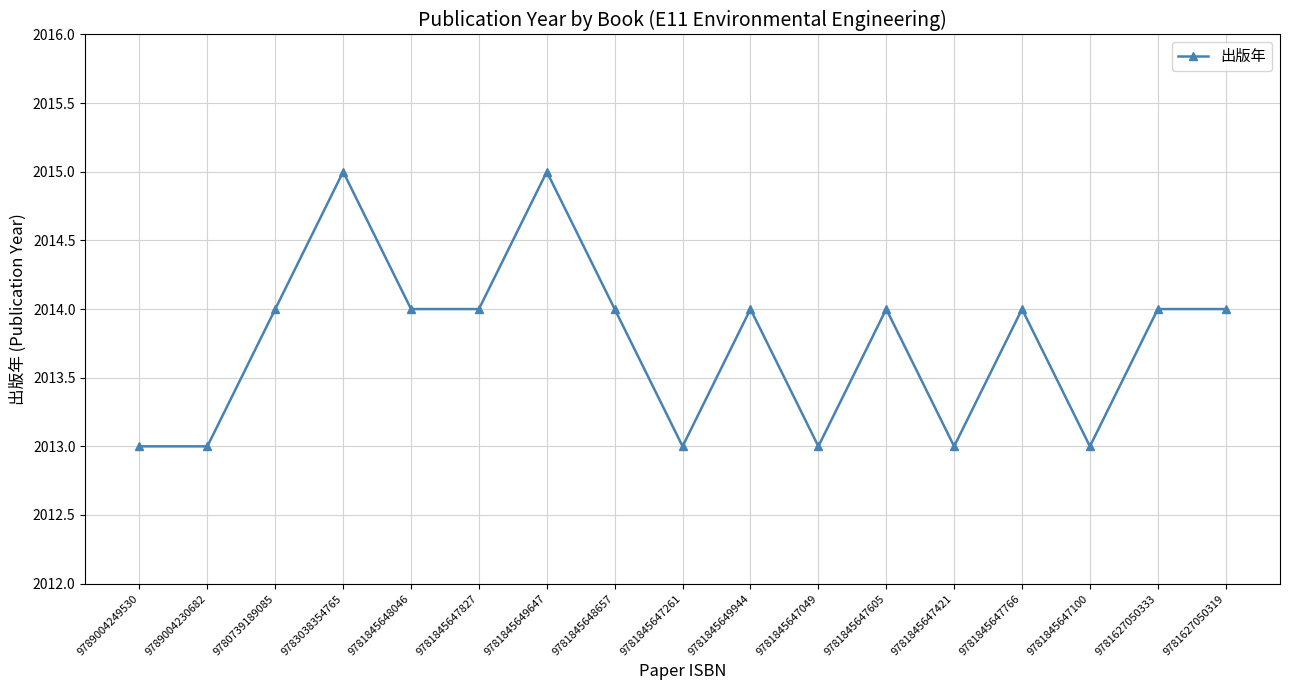

How many distinct data groups are displayed?

1